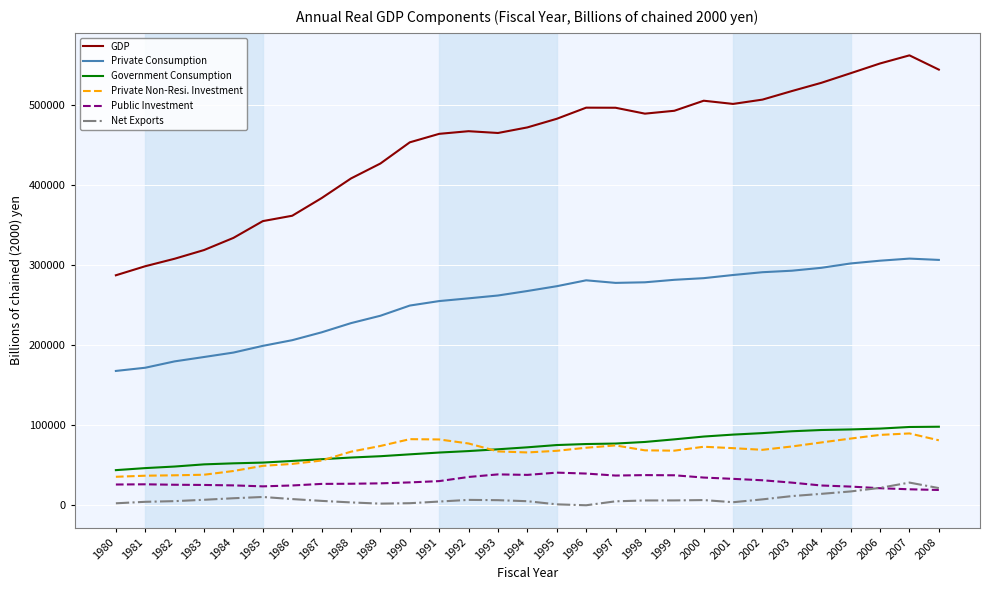

True or false: GDP and Public Investment cross at least once.

False